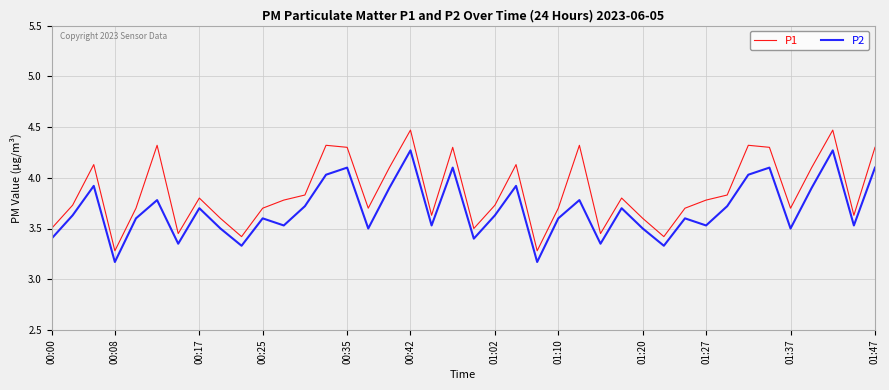

Which series has the largest total across all categories?

P1